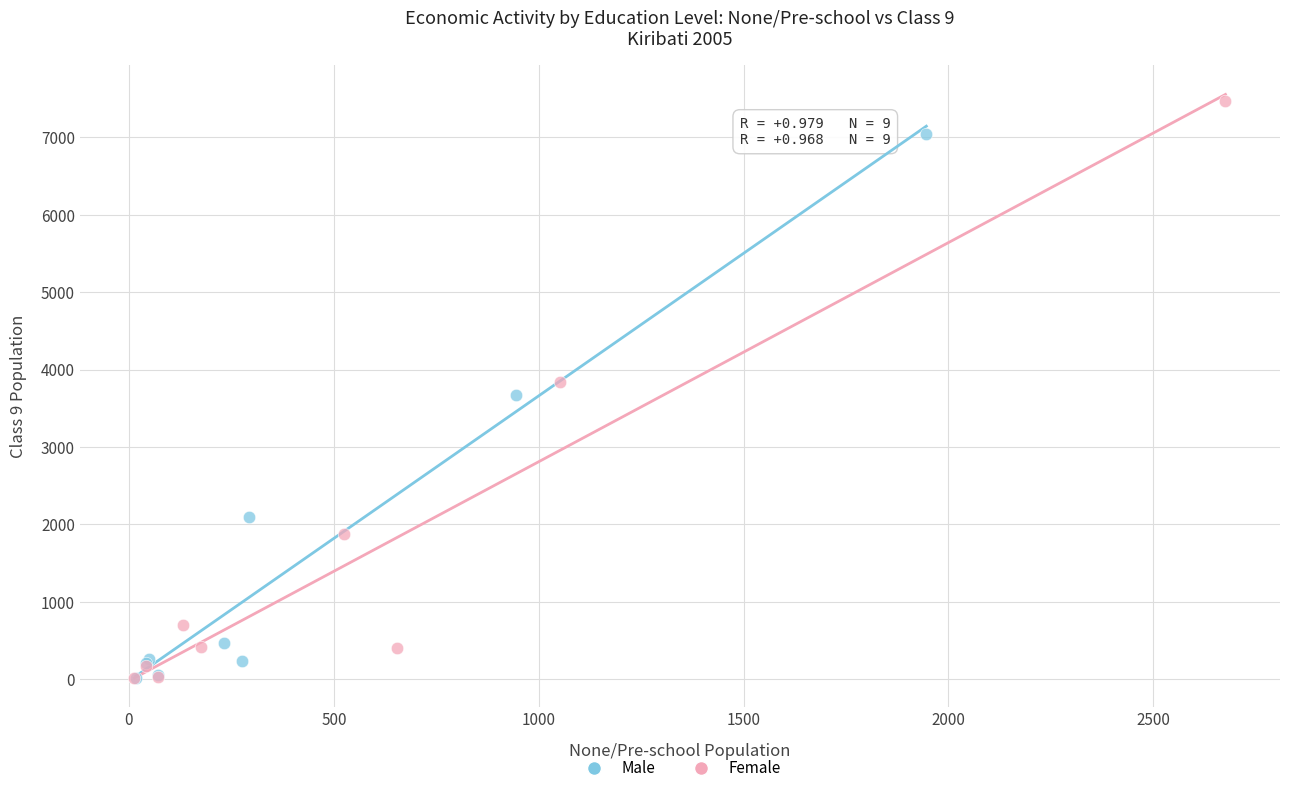

Which series contains the highest Y value?

Female